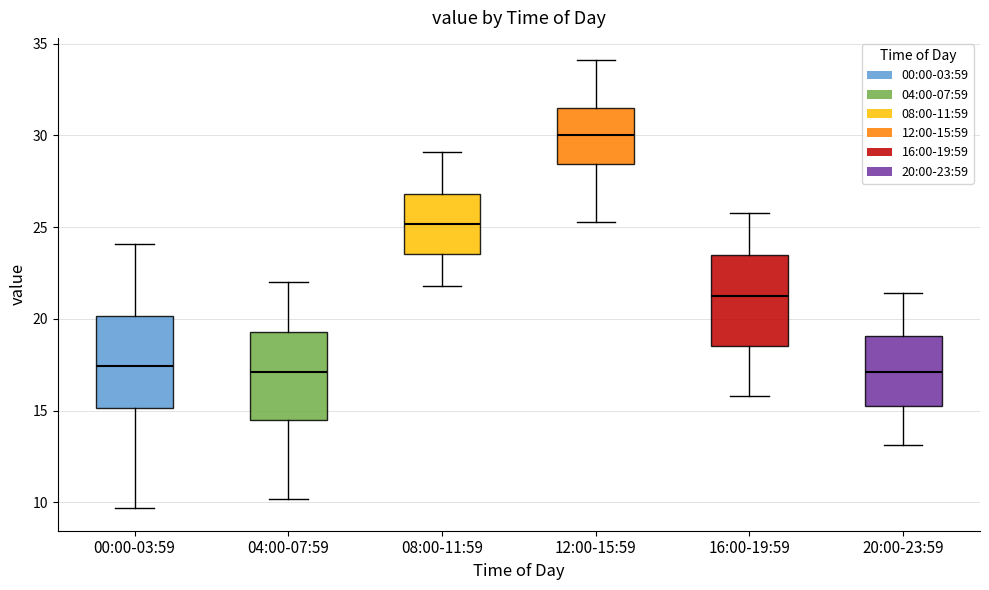

Reading left to right, transcribe this box plot: for each box, give where its median line is, the range the box spans, and where its two whiskers end, as read against the y-axis. The values are not printed on the chart, so give them approximately, as read against the axis.

00:00-03:59: median 17.5, box 15.0 to 20.0, whiskers 9.5 to 24.0
04:00-07:59: median 17.0, box 14.5 to 19.5, whiskers 10.0 to 22.0
08:00-11:59: median 25.0, box 23.5 to 27.0, whiskers 22.0 to 29.0
12:00-15:59: median 30.0, box 28.5 to 31.5, whiskers 25.5 to 34.0
16:00-19:59: median 21.5, box 18.5 to 23.5, whiskers 16.0 to 26.0
20:00-23:59: median 17.0, box 15.5 to 19.0, whiskers 13.0 to 21.5